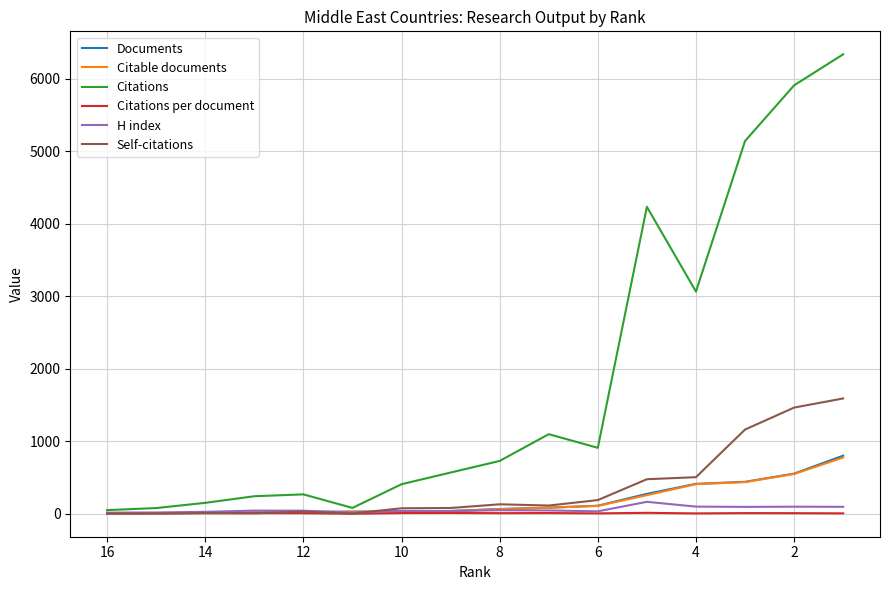

What is the sum of all H index values?

956.0